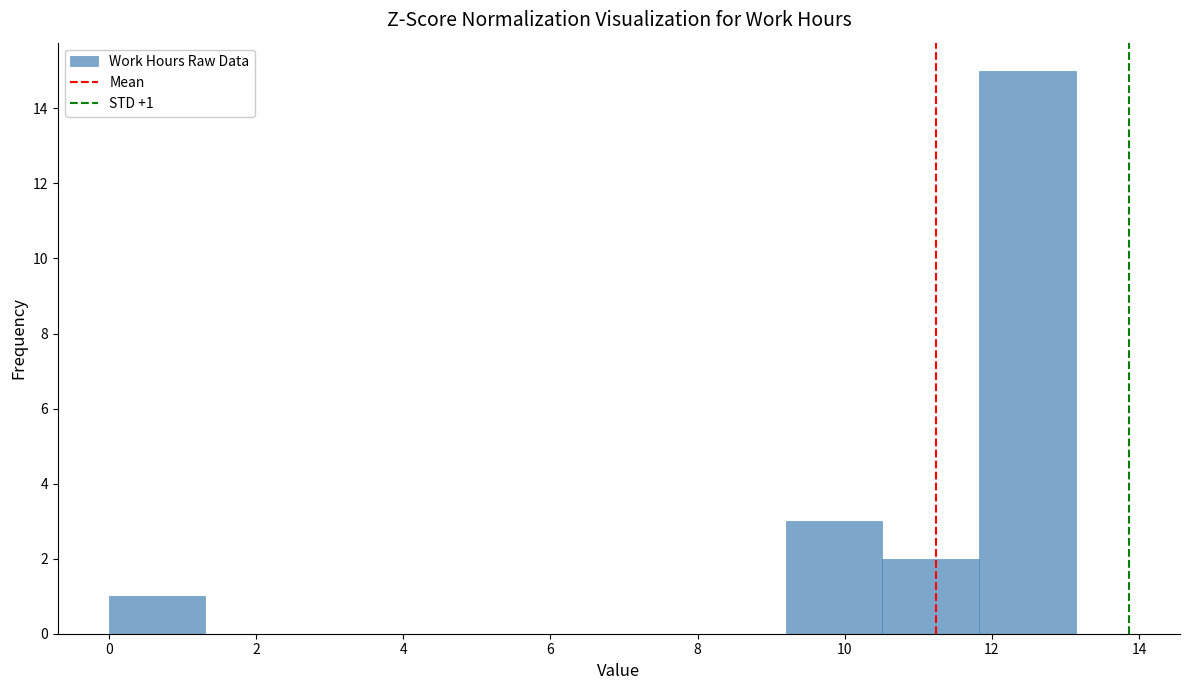

Which range on the x-axis has the tallest bar?

11.8 to 13.2